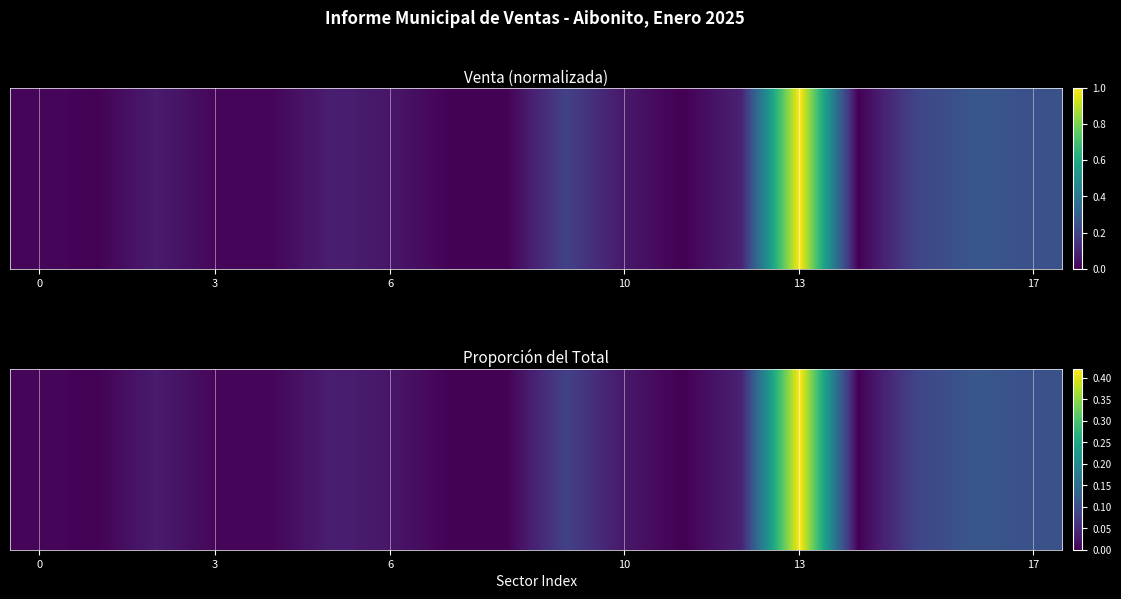

Reading right to left, what are all the values shown in this chart?

0.1	0.1	0.1	0.0	0.4	0.0	0.0	0.0	0.1	0.0	0.0	0.0	0.0	0.0	0.0	0.0	0.0	0.0